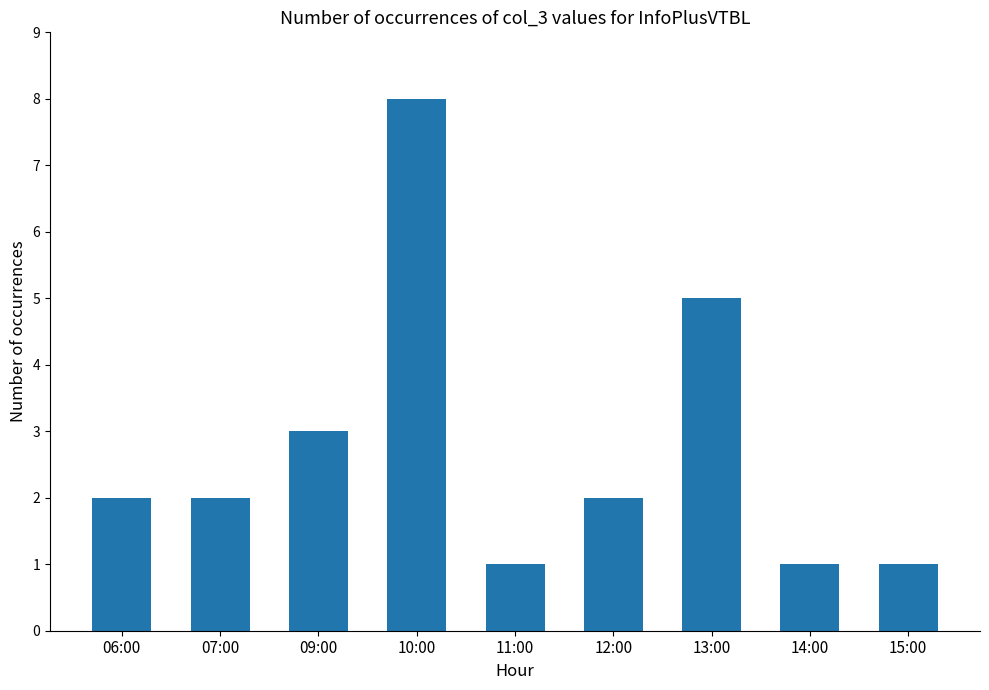

Reading right to left, transcribe all the data shown in this chart.

1	1	5	2	1	8	3	2	2